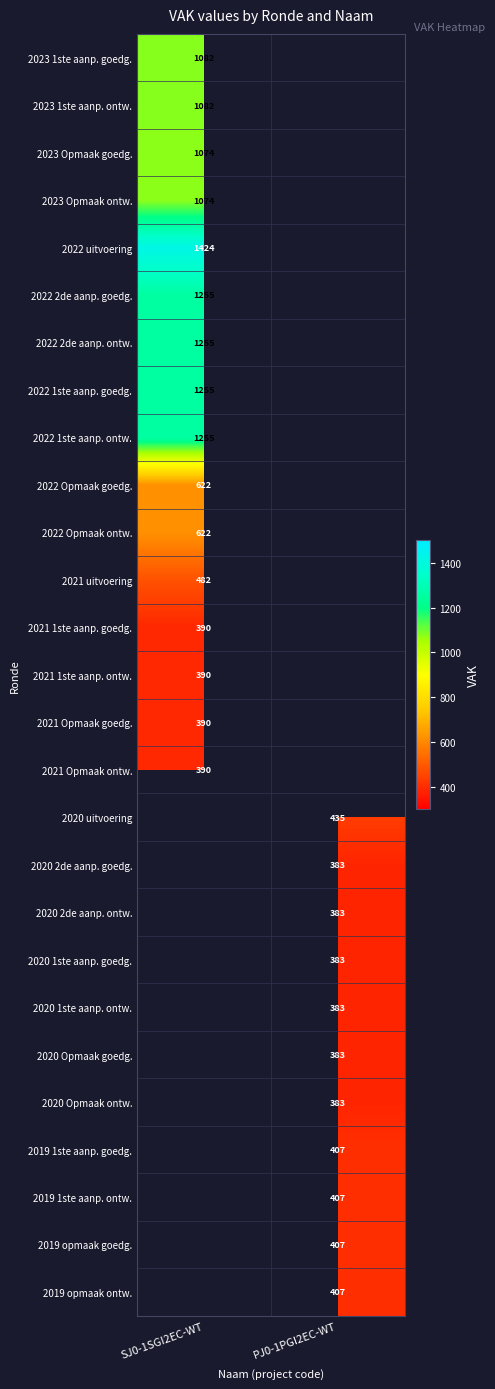

True or false: 2022 Opmaak ontw. has a value of 221 at SJ0-1SGI2EC-WT.

False